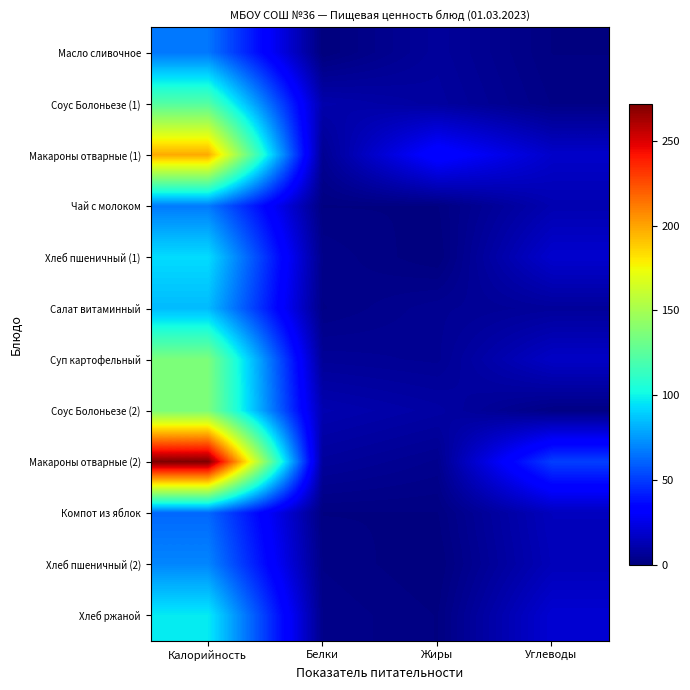

Reading right to left, transcribe all the data shown in this chart.

Масло сливочное: Углеводы=1	Жиры=7	Белки=0	Калорийность=66
Соус Болоньезе (1): Углеводы=2	Жиры=8	Белки=11	Калорийность=123
Макароны отварные (1): Углеводы=18	Жиры=35	Белки=5	Калорийность=198
Чай с молоком: Углеводы=12	Жиры=1	Белки=1	Калорийность=67
Хлеб пшеничный (1): Углеводы=19	Жиры=0	Белки=3	Калорийность=93
Салат витаминный: Углеводы=7	Жиры=5	Белки=2	Калорийность=84
Суп картофельный: Углеводы=17	Жиры=5	Белки=6	Калорийность=136
Соус Болоньезе (2): Углеводы=2	Жиры=9	Белки=12	Калорийность=136
Макароны отварные (2): Углеводы=51	Жиры=4	Белки=7	Калорийность=272
Компот из яблок: Углеводы=15	Жиры=1	Белки=1	Калорийность=62
Хлеб пшеничный (2): Углеводы=14	Жиры=0	Белки=2	Калорийность=70
Хлеб ржаной: Углеводы=20	Жиры=1	Белки=3	Калорийность=97